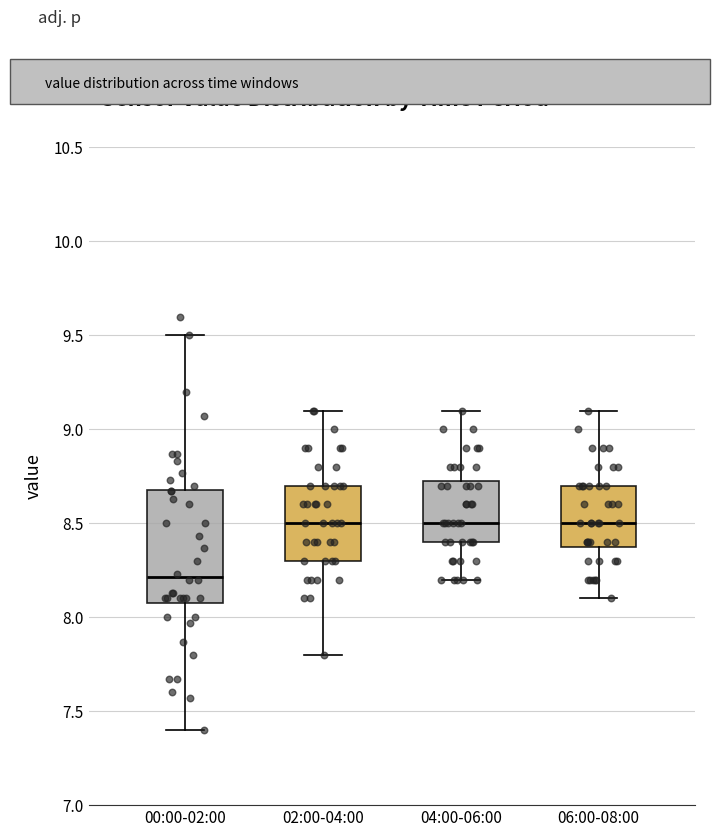

Reading left to right, transcribe this box plot: for each box, give where its median line is, the range the box spans, and where its two whiskers end, as read against the y-axis. The values are not printed on the chart, so give them approximately, as read against the axis.

00:00-02:00: median 8.20, box 8.10 to 8.70, whiskers 7.40 to 9.50
02:00-04:00: median 8.50, box 8.30 to 8.70, whiskers 7.80 to 9.10
04:00-06:00: median 8.50, box 8.40 to 8.75, whiskers 8.20 to 9.10
06:00-08:00: median 8.50, box 8.40 to 8.70, whiskers 8.10 to 9.10